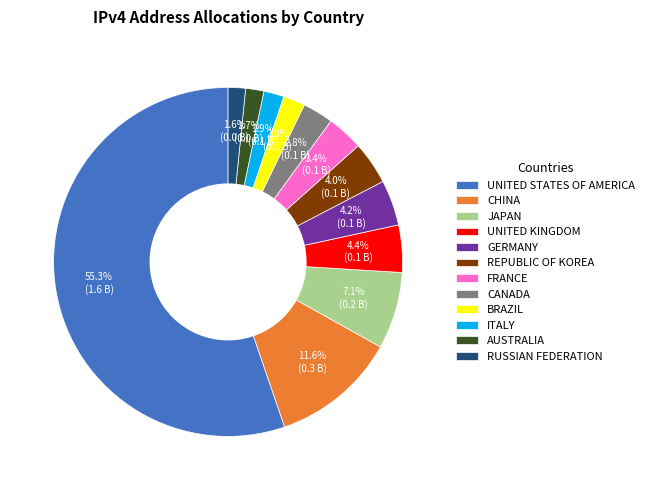

Which slice is the largest?

UNITED STATES OF AMERICA